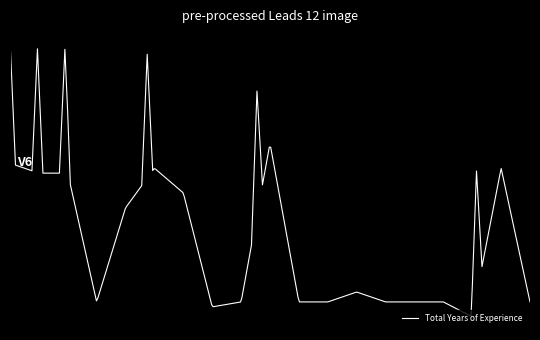

Does the chart display data point markers on the line(s)?

No